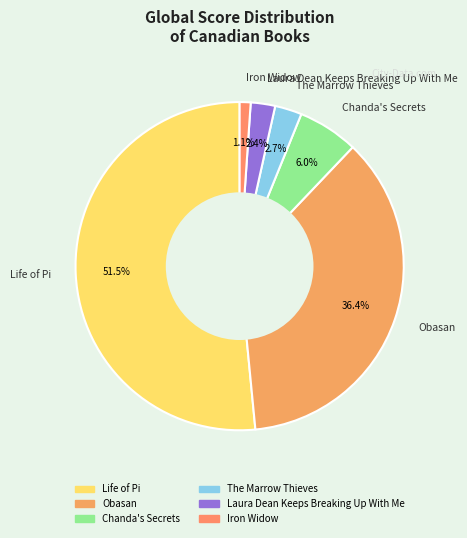

How many segments does this pie chart have?

6